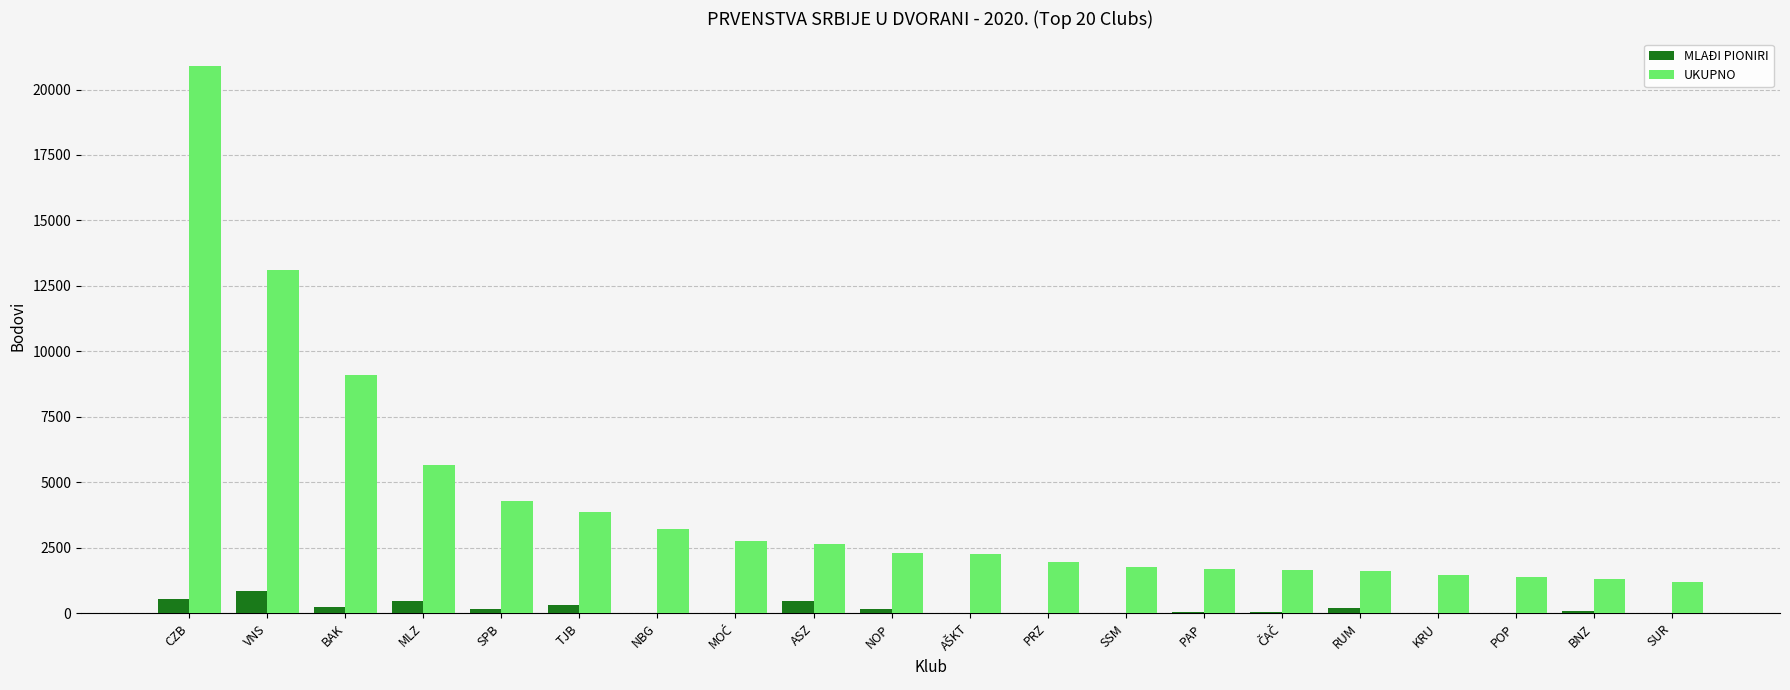

Which series has the largest range (max minus min)?

UKUPNO